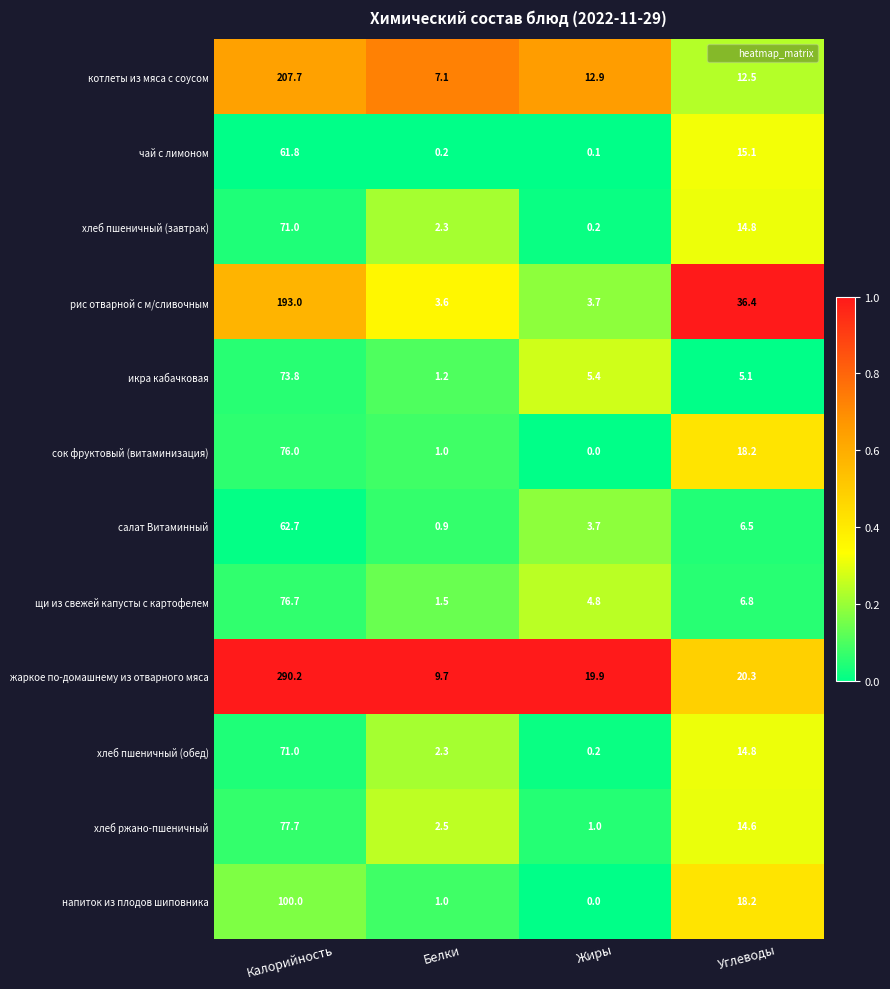

The value of рис отварной с м/сливочным at Калорийность is 127.1. True or false?

False